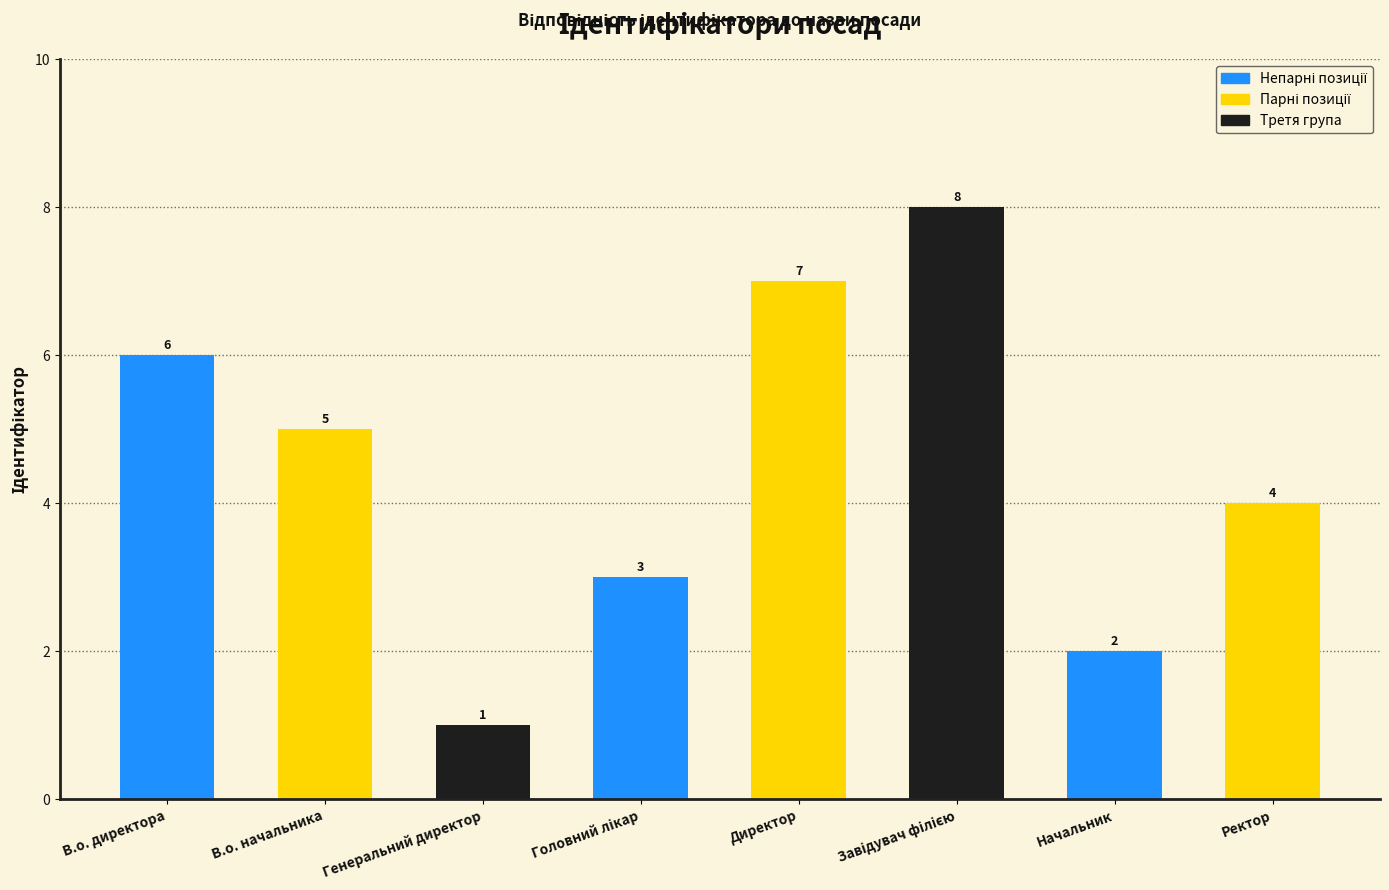

Between Директор and Ректор, which is larger?

Директор